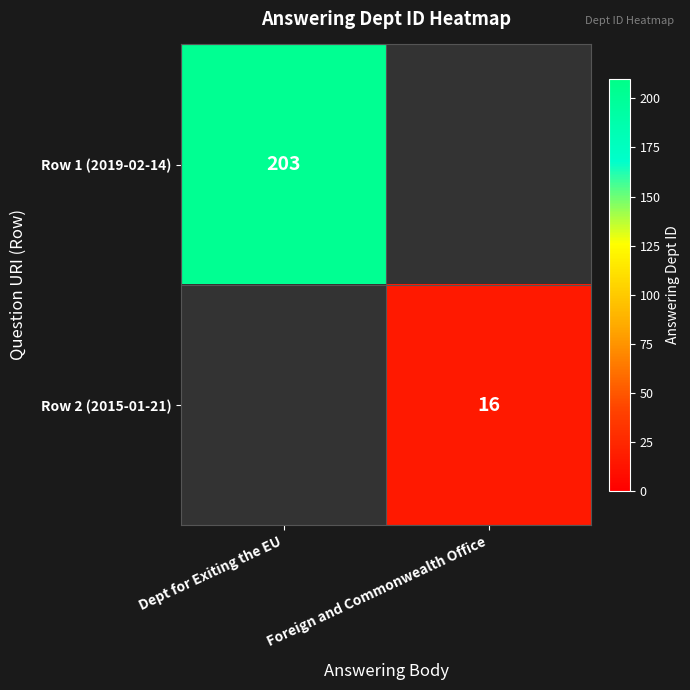

Which label corresponds to the smallest value in the chart?

Foreign and Commonwealth Office